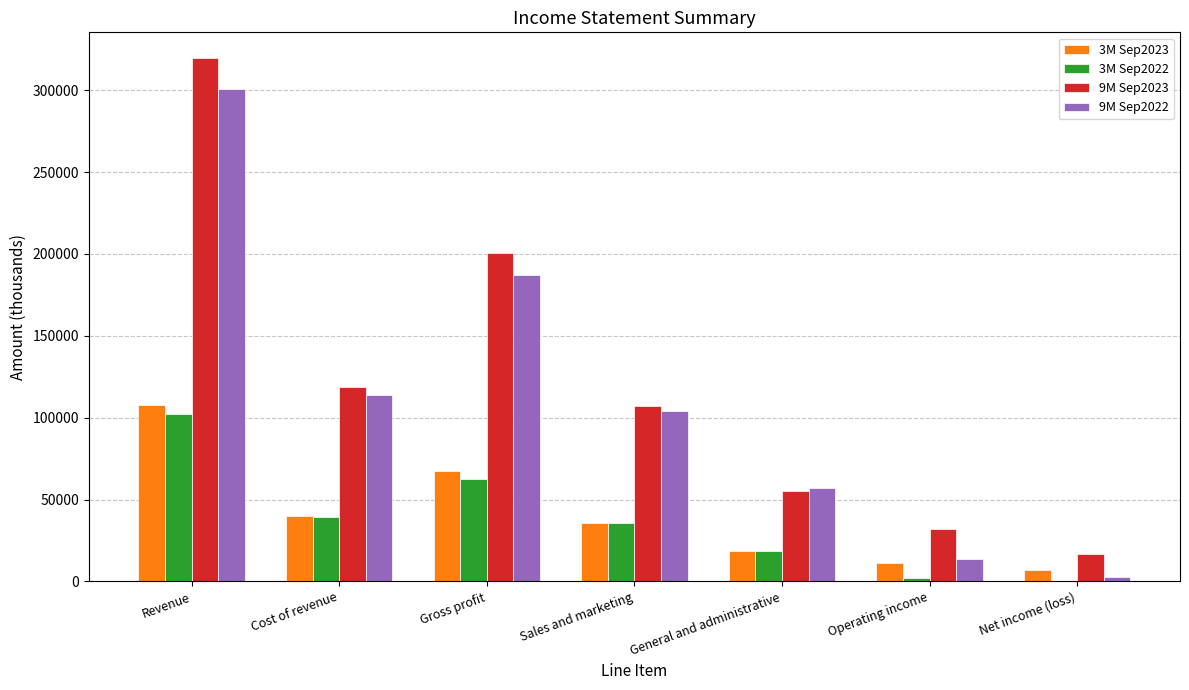

What is the approximate value of 3M Sep2022 at Operating income, to the nearest 100?

2000